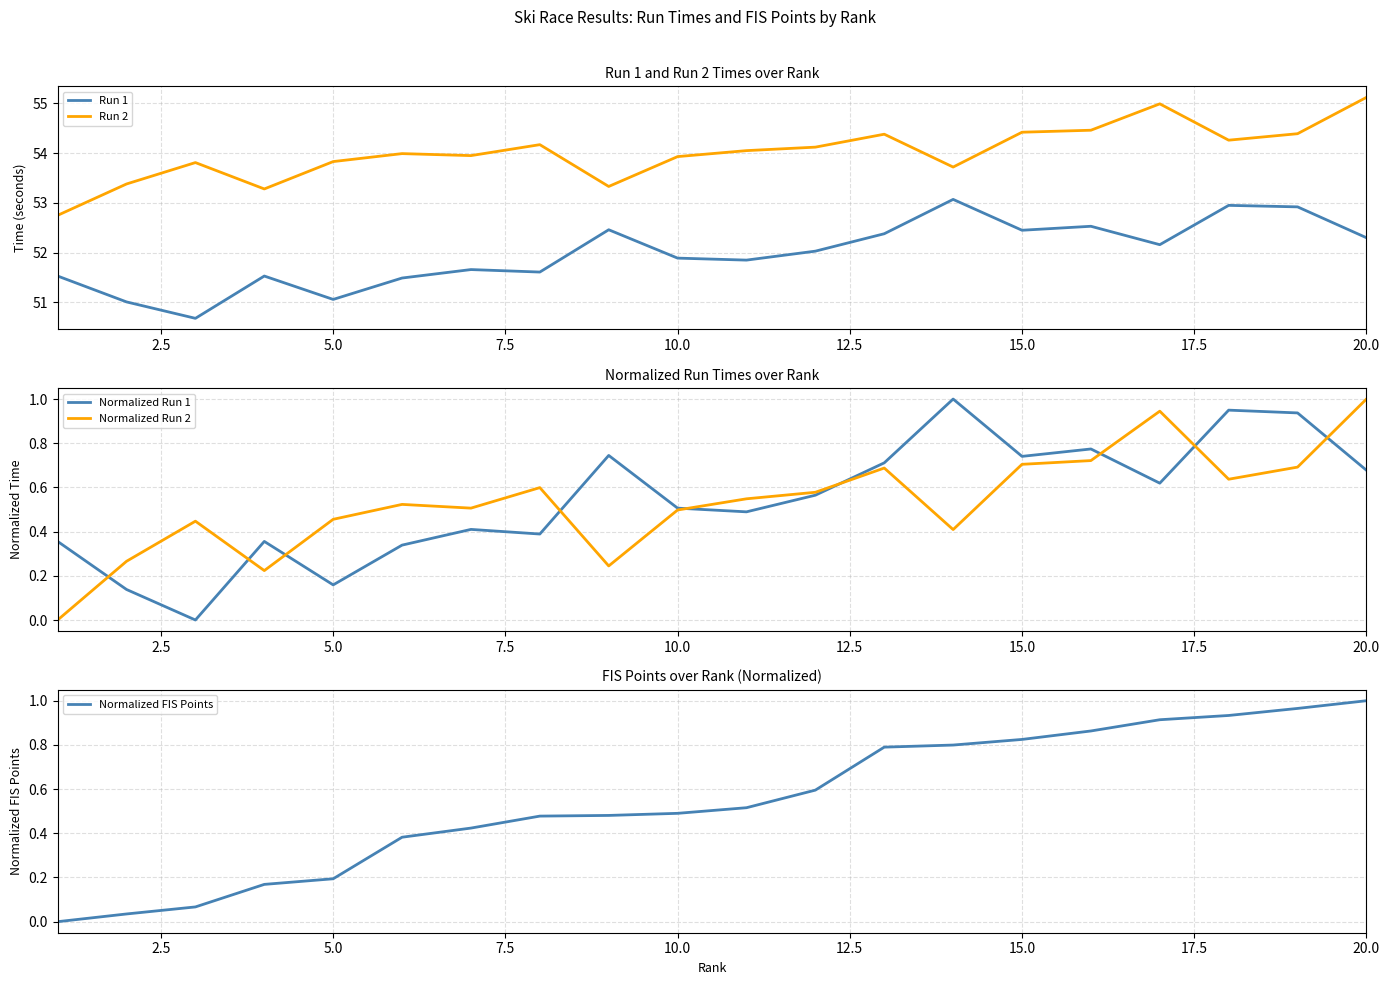

True or false: Run 2 and Run 1 intersect in this chart.

False